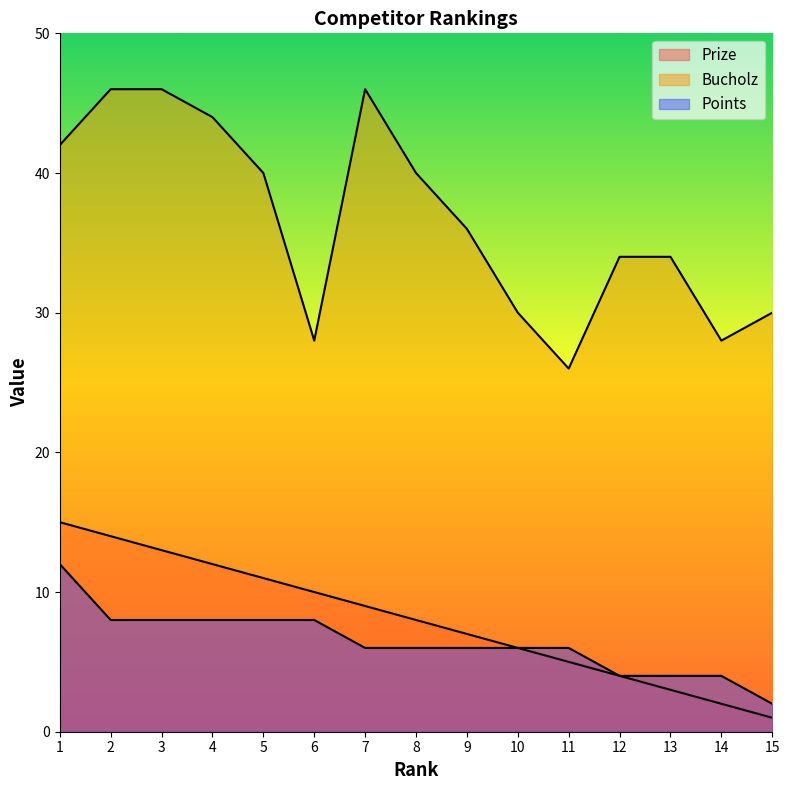

Where is Bucholz nearest to the value 36?

9